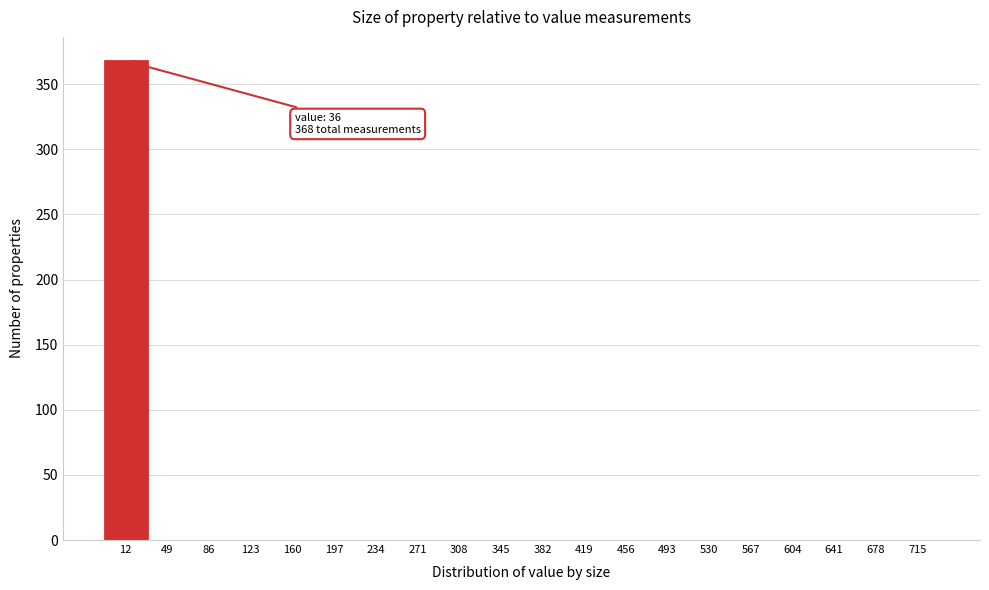

Reading left to right, extract all data points from this chart.

12=368	49=0	86=0	123=0	160=0	197=0	234=0	271=0	308=0	345=0	382=0	419=0	456=0	493=0	530=0	567=0	604=0	641=0	678=0	715=0